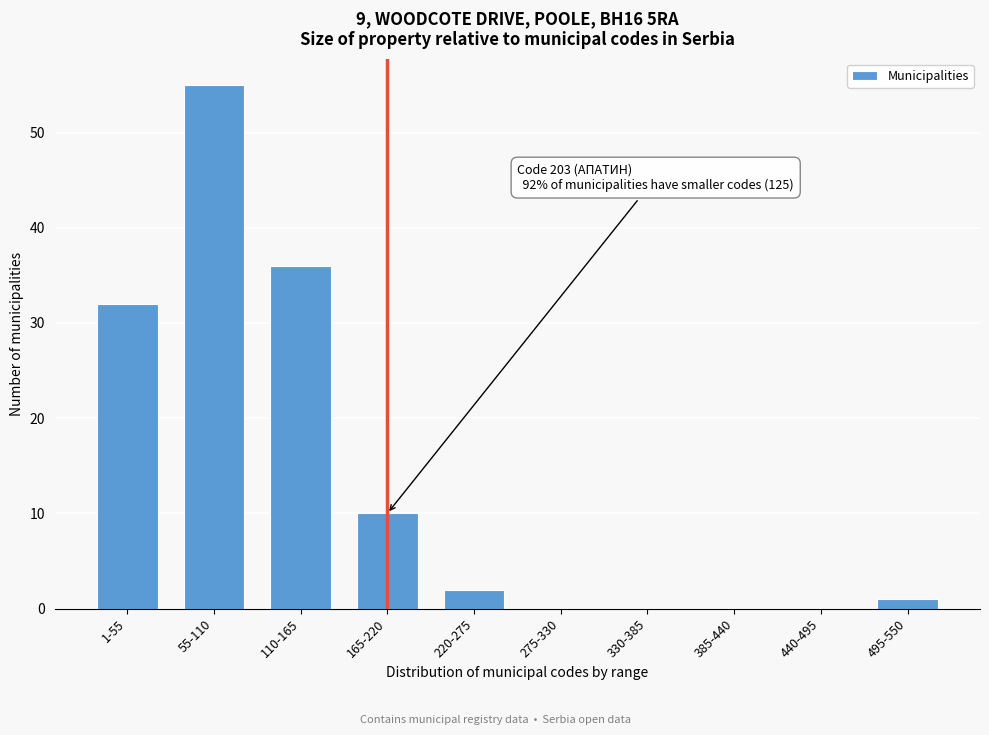

Reading left to right, list all the values displayed in this chart.

1-55=32	55-110=55	110-165=36	165-220=10	220-275=2	275-330=0	330-385=0	385-440=0	440-495=0	495-550=1